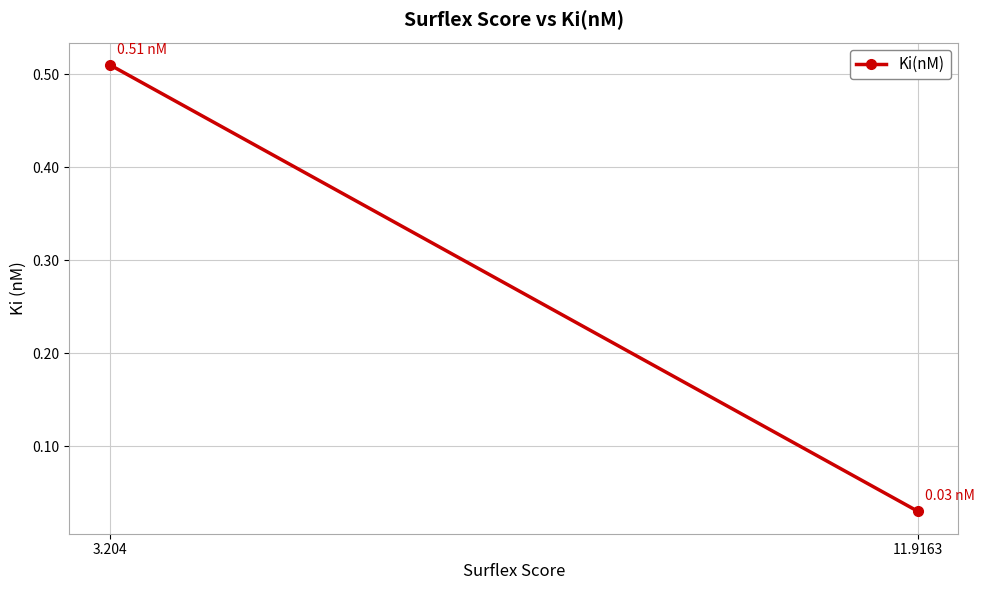

Reading left to right, transcribe all the data shown in this chart.

0.5	0.0